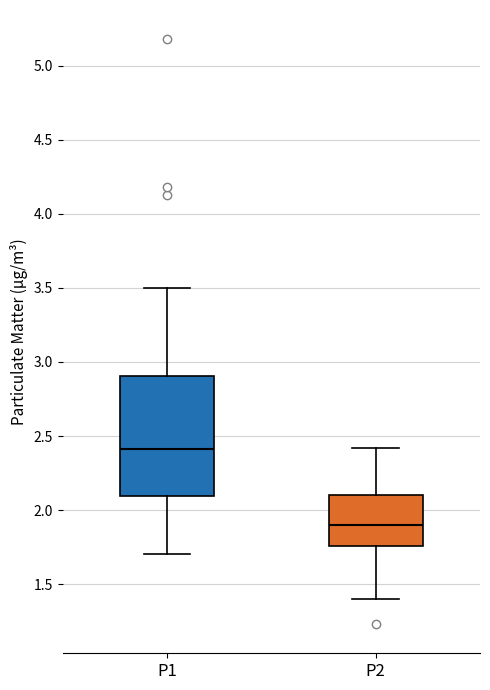

Reading left to right, transcribe this box plot: for each box, give where its median line is, the range the box spans, and where its two whiskers end, as read against the y-axis. The values are not printed on the chart, so give them approximately, as read against the axis.

P1: median 2.40, box 2.10 to 2.90, whiskers 1.70 to 3.50
P2: median 1.90, box 1.75 to 2.10, whiskers 1.40 to 2.40